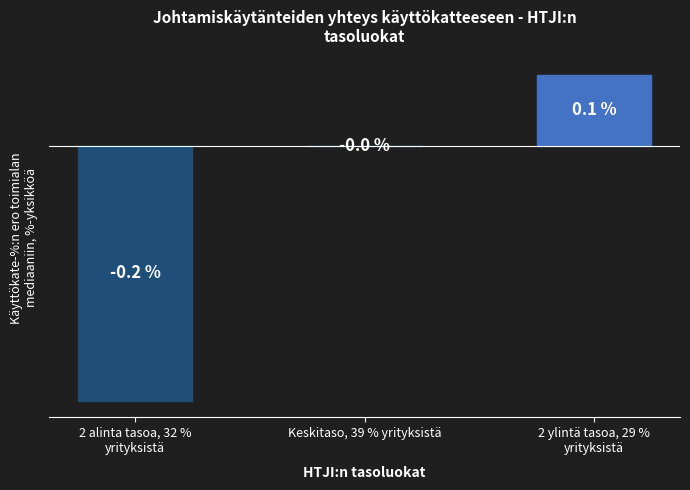

At which label is the value closest to 0?

Keskitaso, 39 % yrityksistä